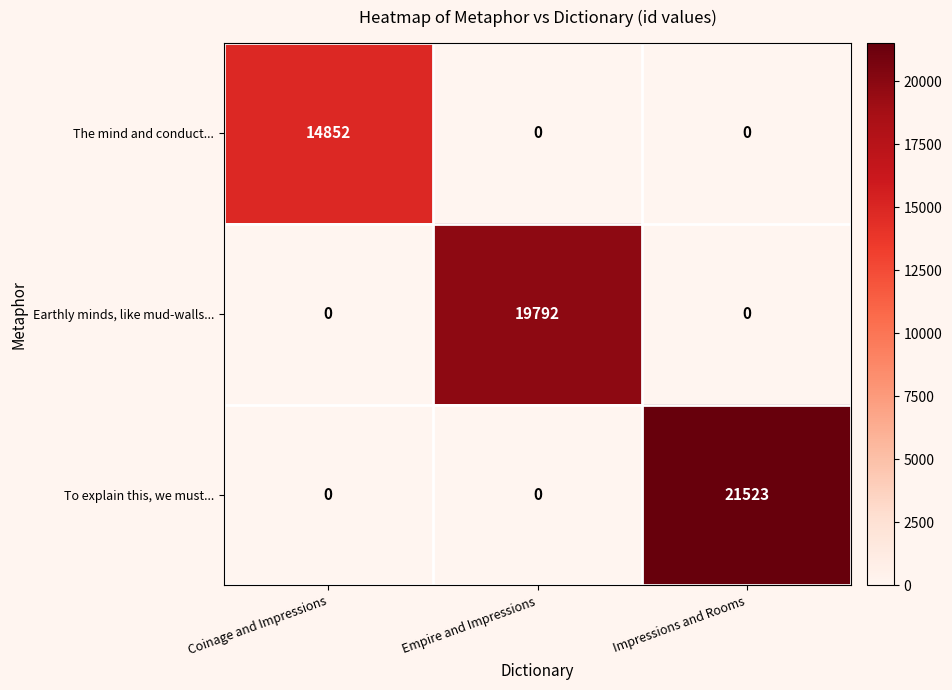

What is the difference between the Earthly minds, like mud-walls... values at Empire and Impressions and Coinage and Impressions?

19792